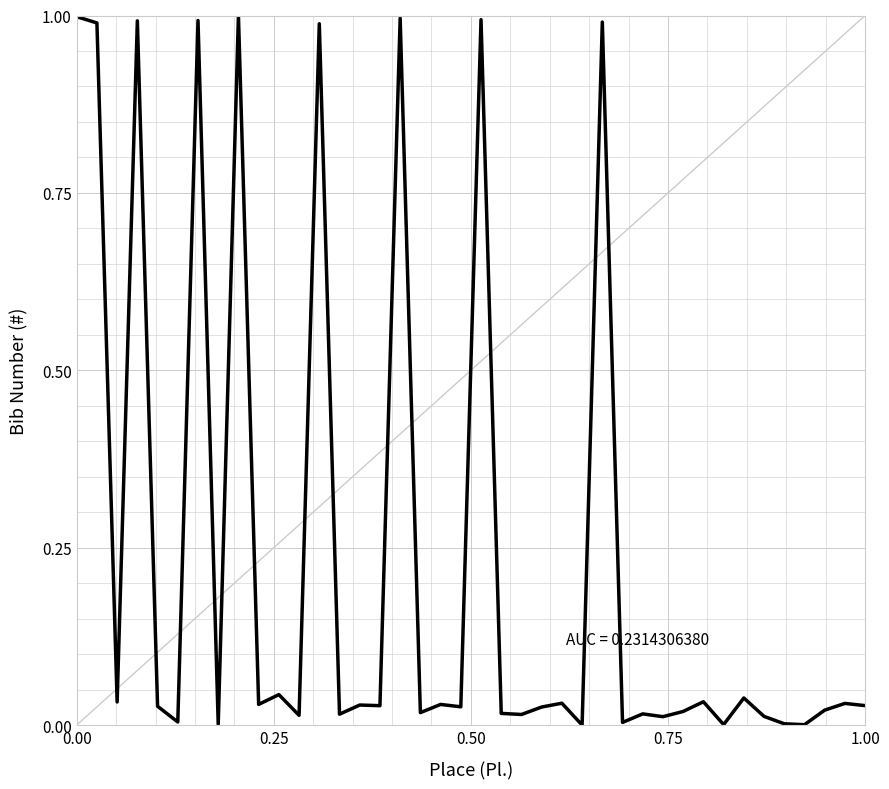

How many points are higher than both their immediate neighbors (excluding endpoints)?

15